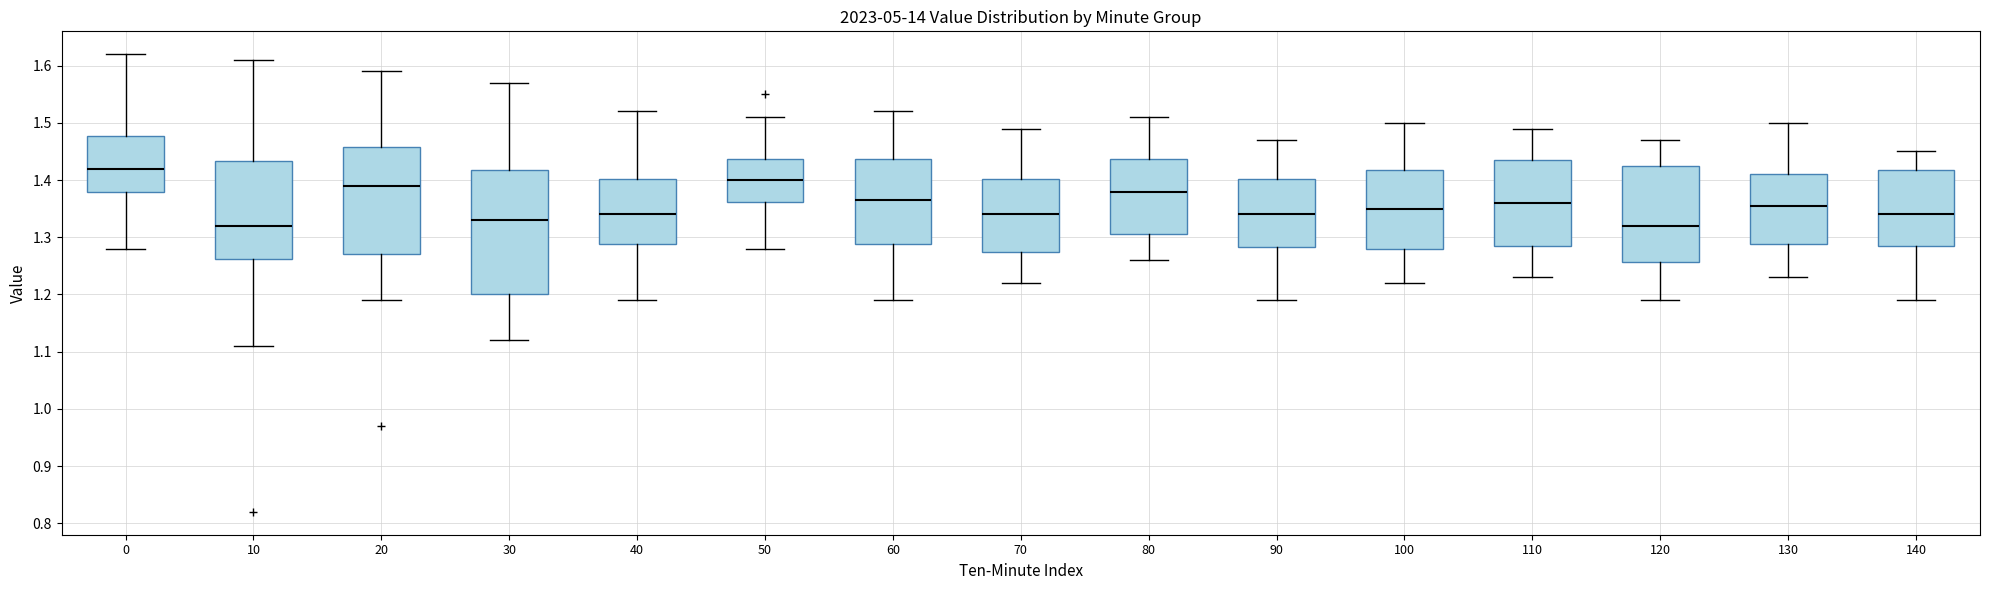

Reading left to right, transcribe this box plot: for each box, give where its median line is, the range the box spans, and where its two whiskers end, as read against the y-axis. The values are not printed on the chart, so give them approximately, as read against the axis.

0: median 1.42, box 1.38 to 1.48, whiskers 1.28 to 1.62
10: median 1.32, box 1.26 to 1.43, whiskers 1.11 to 1.61
20: median 1.39, box 1.27 to 1.46, whiskers 1.19 to 1.59
30: median 1.33, box 1.20 to 1.42, whiskers 1.12 to 1.57
40: median 1.34, box 1.29 to 1.40, whiskers 1.19 to 1.52
50: median 1.40, box 1.36 to 1.44, whiskers 1.28 to 1.51
60: median 1.37, box 1.29 to 1.44, whiskers 1.19 to 1.52
70: median 1.34, box 1.28 to 1.40, whiskers 1.22 to 1.49
80: median 1.38, box 1.31 to 1.44, whiskers 1.26 to 1.51
90: median 1.34, box 1.28 to 1.40, whiskers 1.19 to 1.47
100: median 1.35, box 1.28 to 1.42, whiskers 1.22 to 1.50
110: median 1.36, box 1.29 to 1.44, whiskers 1.23 to 1.49
120: median 1.32, box 1.26 to 1.43, whiskers 1.19 to 1.47
130: median 1.36, box 1.29 to 1.41, whiskers 1.23 to 1.50
140: median 1.34, box 1.29 to 1.42, whiskers 1.19 to 1.45